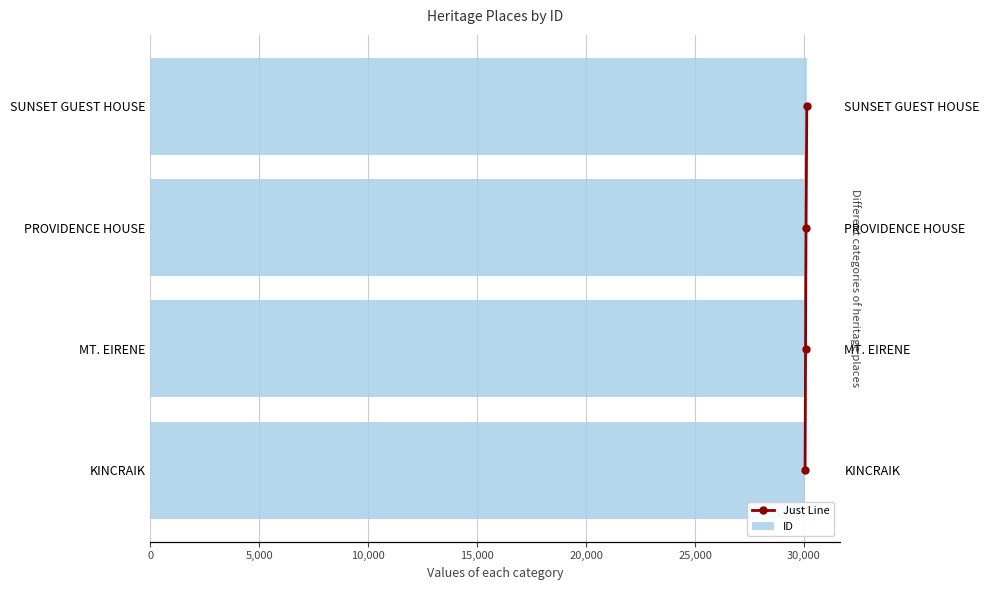

Which series has the largest range (max minus min)?

ID